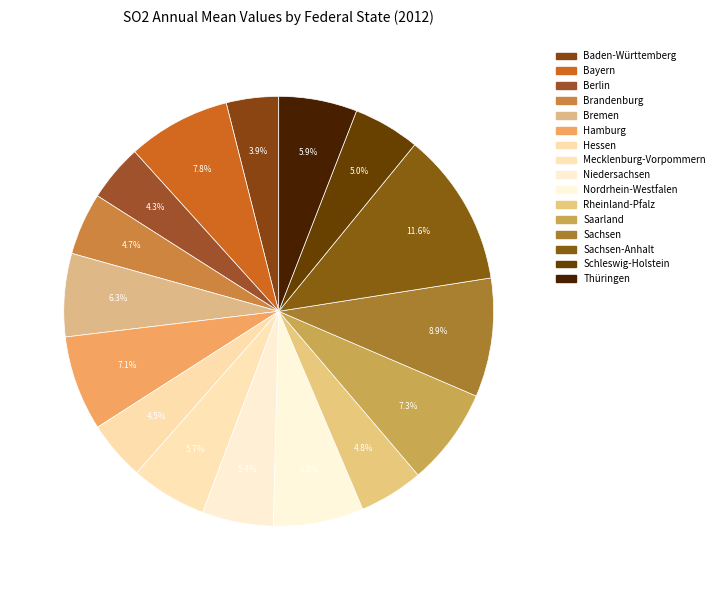

How many segments does this pie chart have?

16